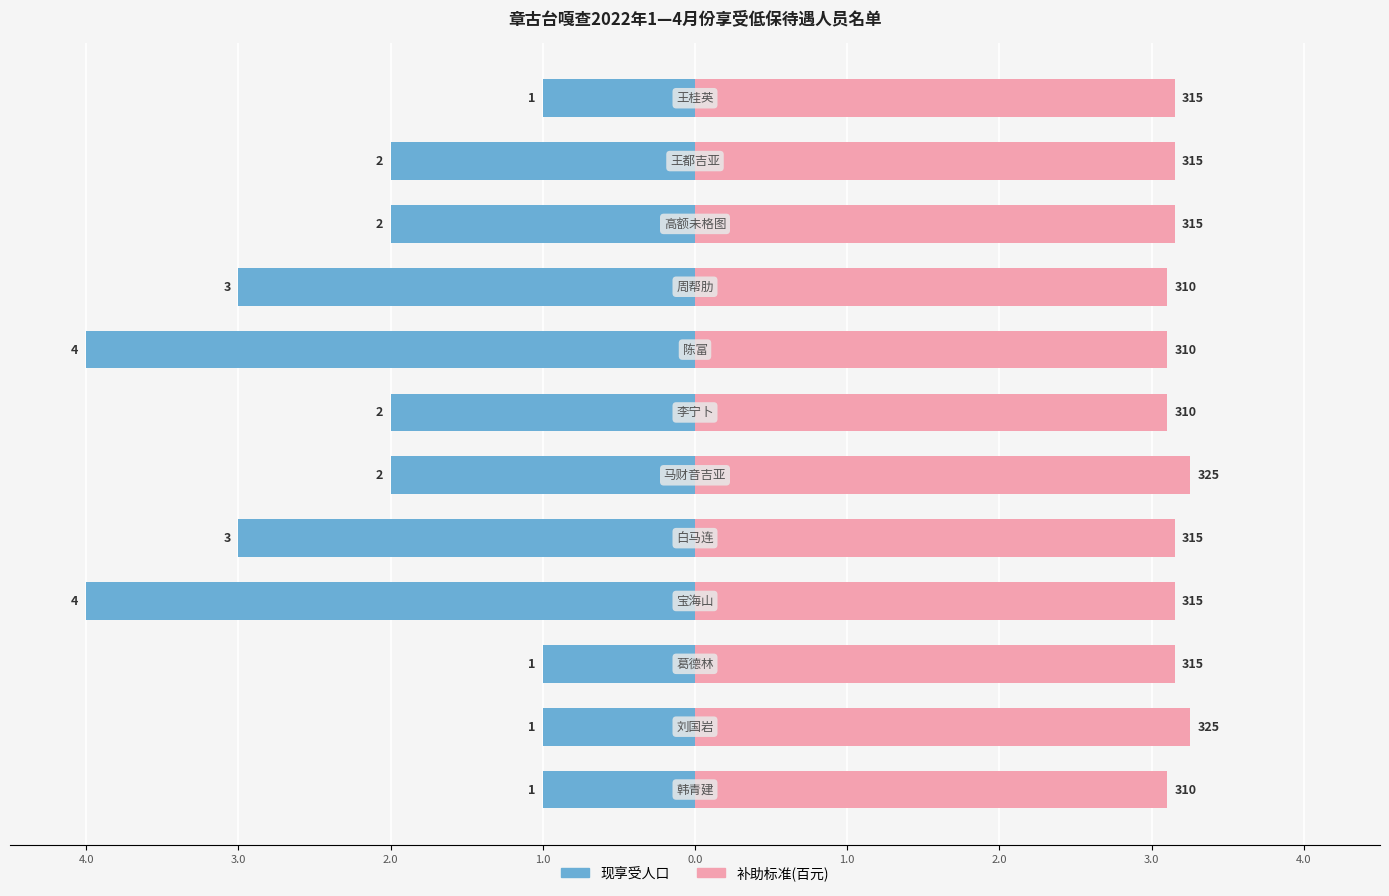

List the series in order of their overall mean, highest first.

补助标准, 现享受人口